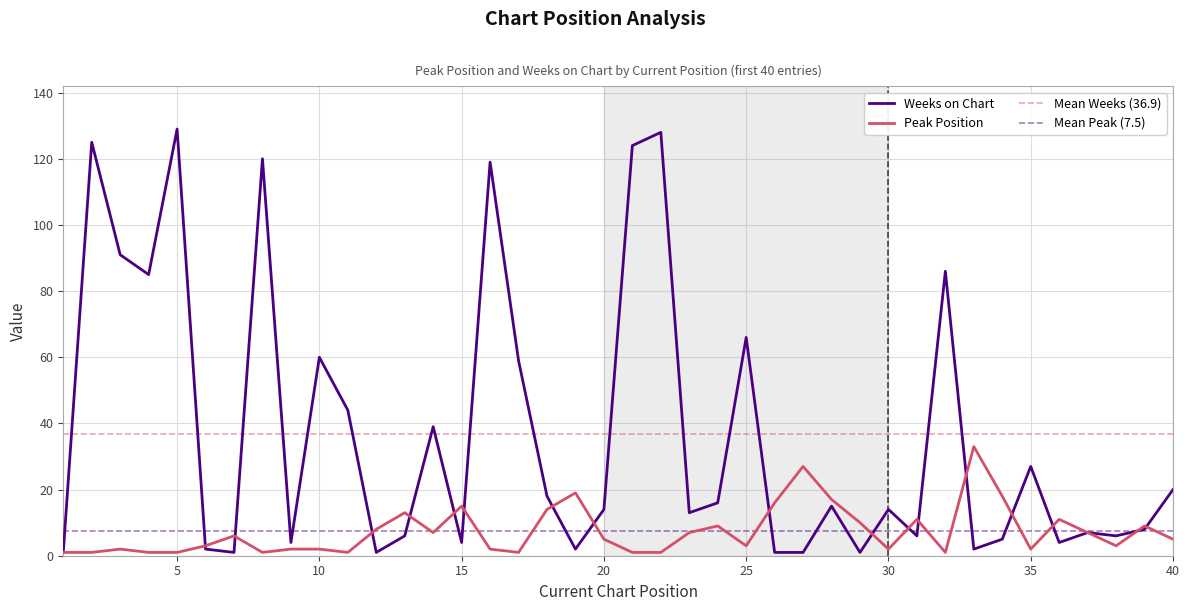

Is the value of Peak Position at 20 greater than the value of Weeks on Chart at 9?

Yes